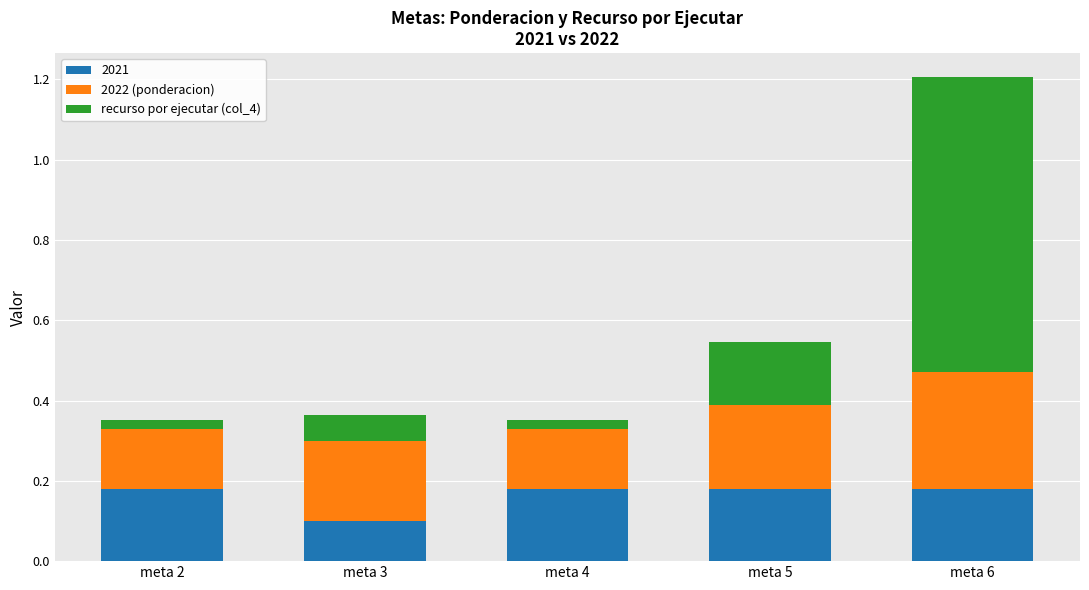

What is the sum of all 2021 values?

0.8